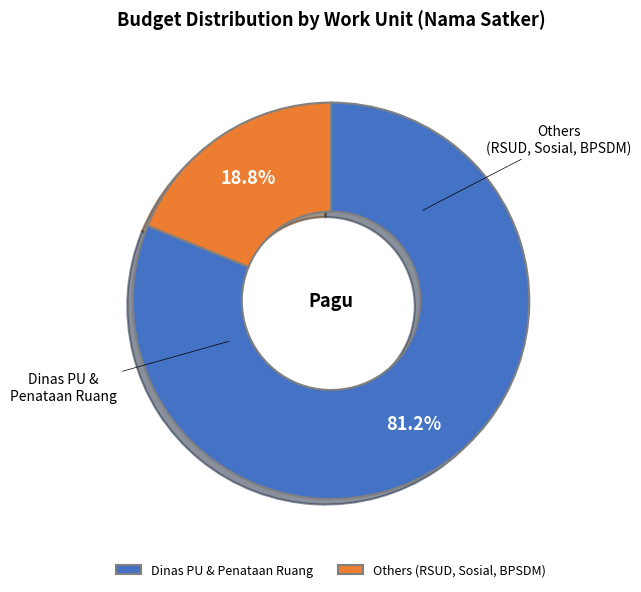

Is there a majority slice in this chart?

Yes